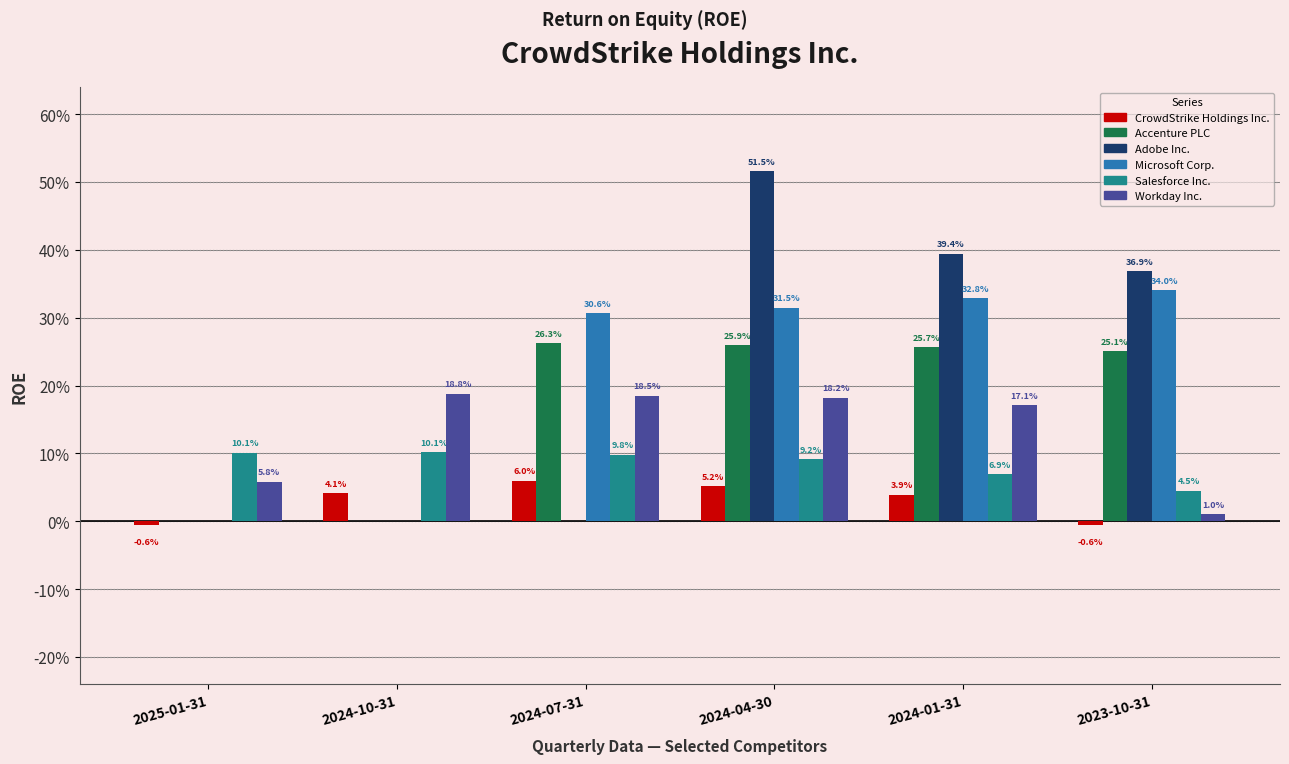

List the series in order of their peak value, lowest first.

CrowdStrike Holdings Inc., Salesforce Inc., Workday Inc., Accenture PLC, Microsoft Corp., Adobe Inc.